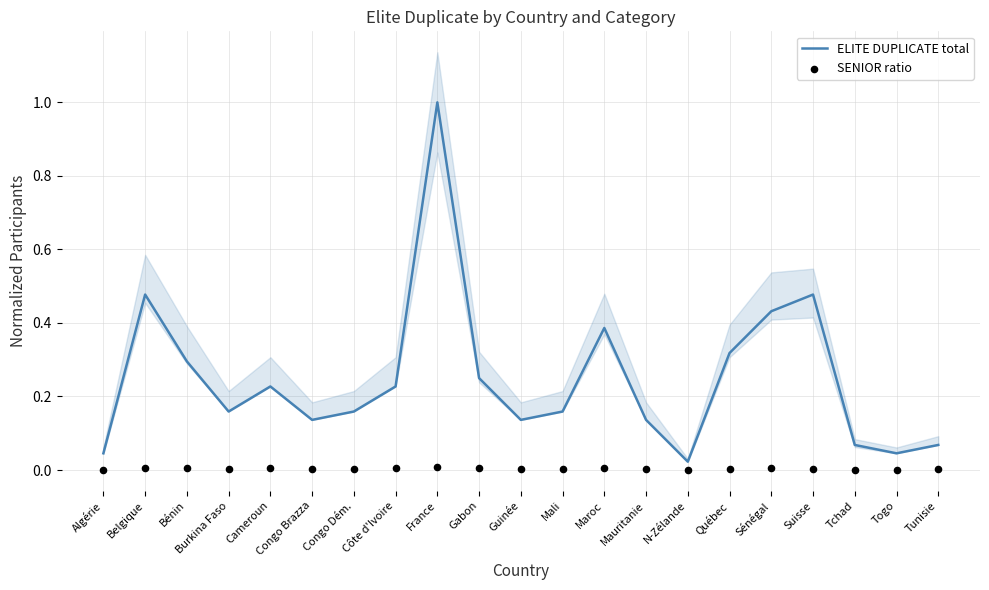

At which category is the sum across all series the highest?

France